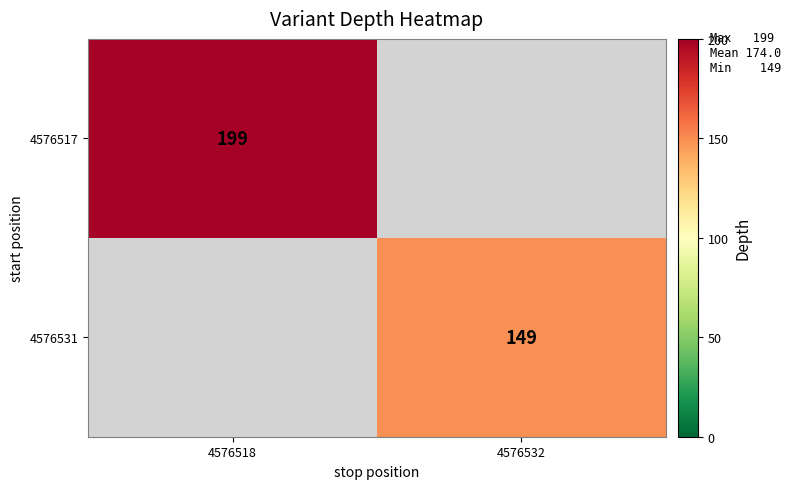

True or false: 4576517 has a value of 311 at 4576518.

False